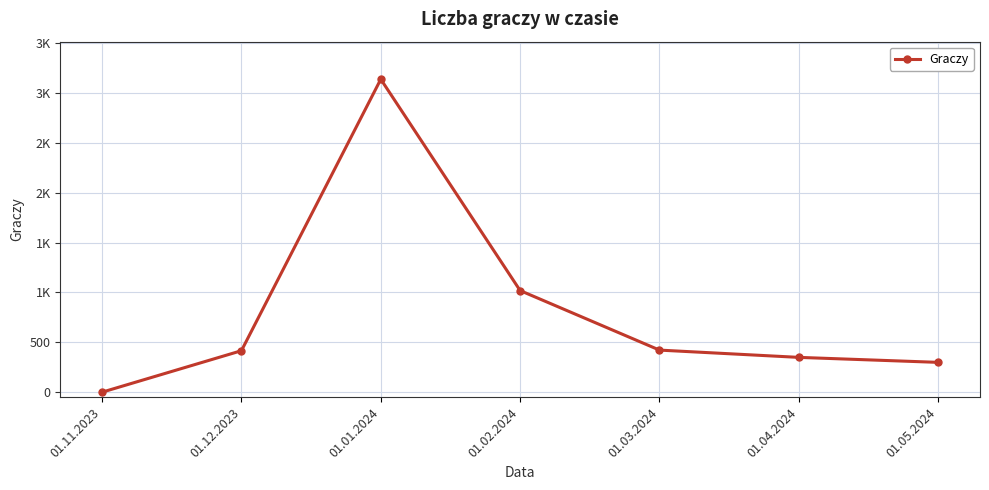

What is the label of the 3rd point from the right?

01.03.2024